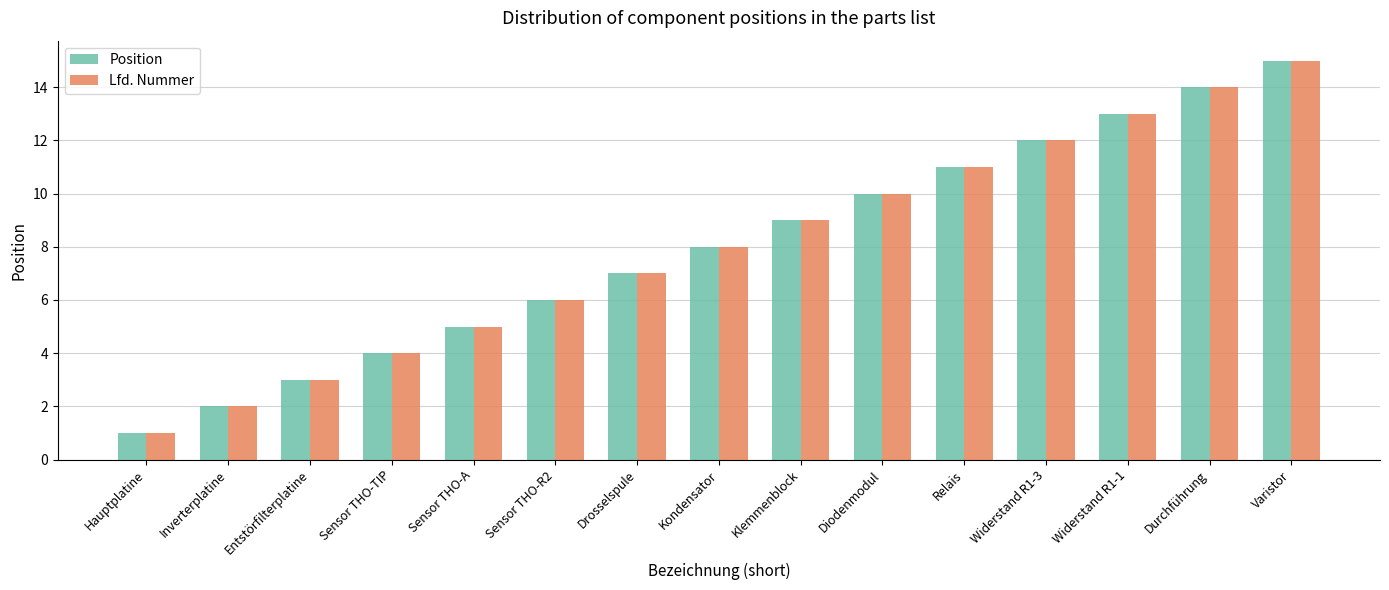

At which category is the sum across all series the highest?

Varistor